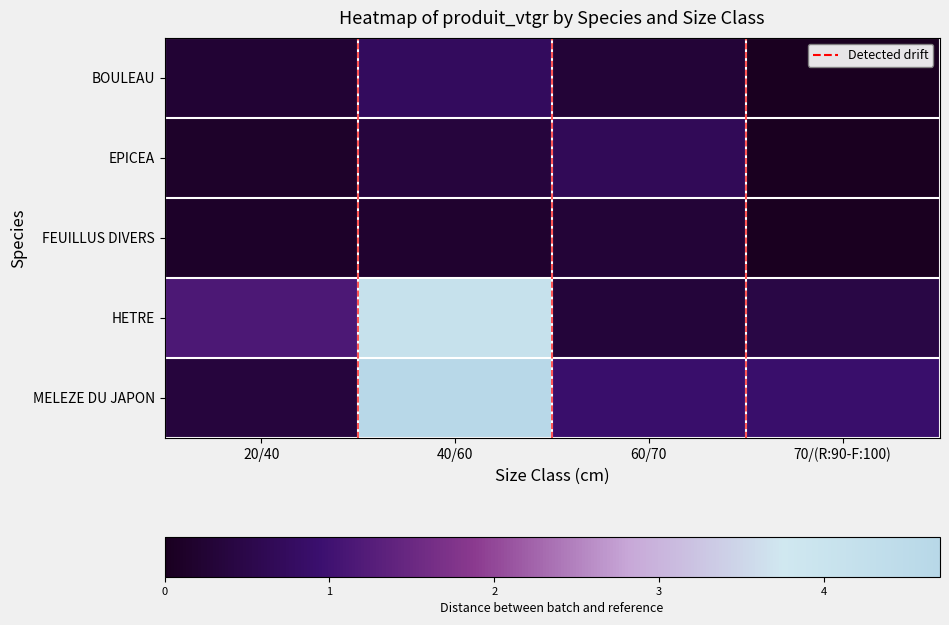

Which series has the largest total across all categories?

MELEZE DU JAPON